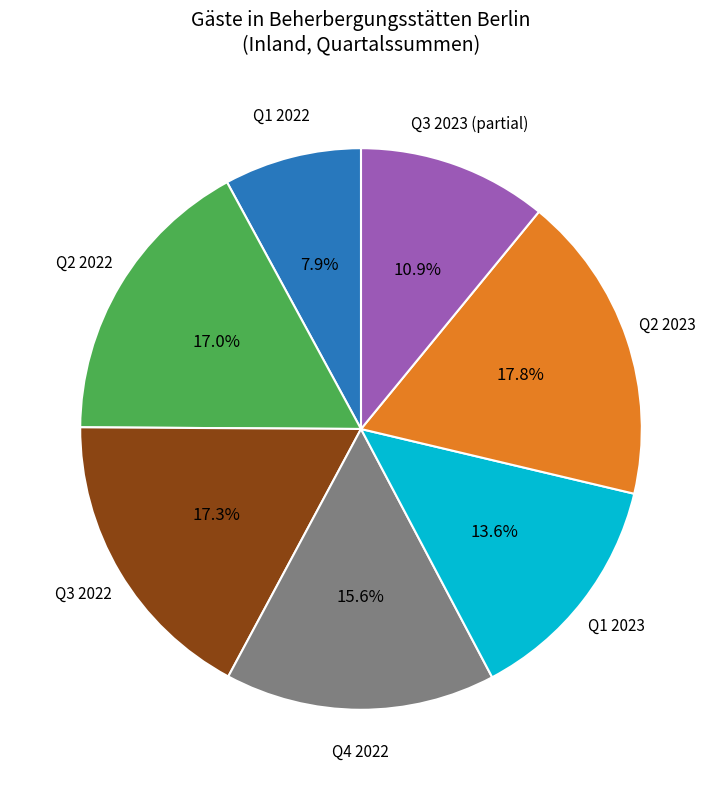

Does any single category account for the majority?

No